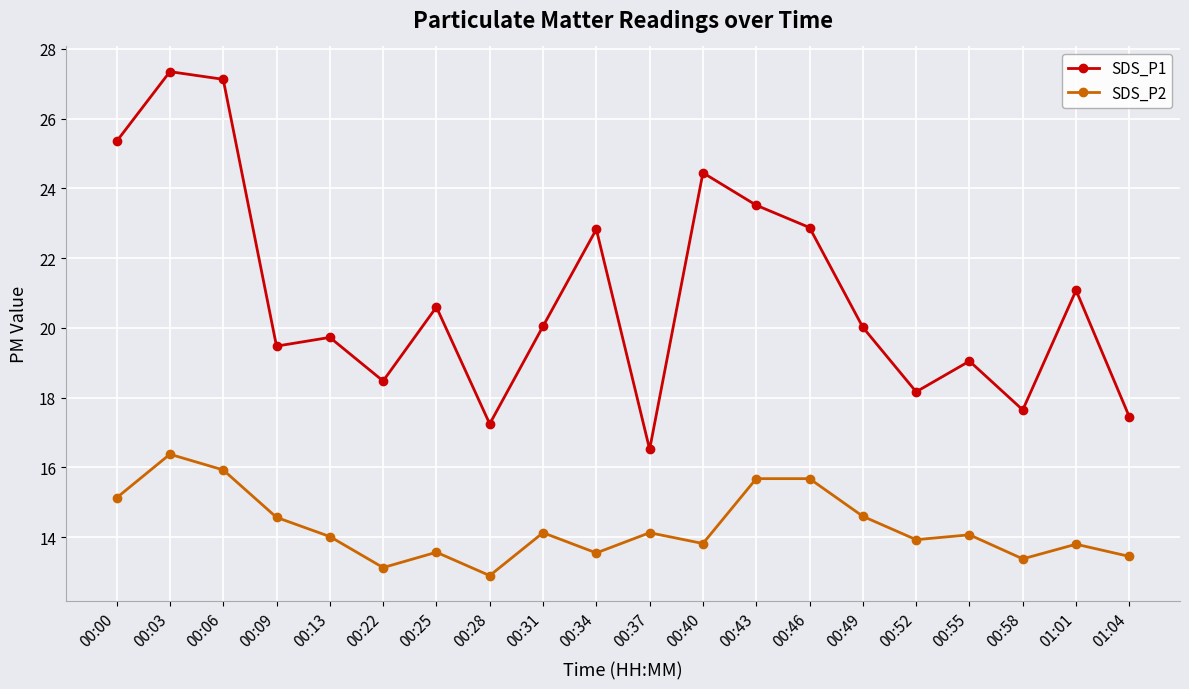

Rank the series by their average value, from lowest to highest.

SDS_P2, SDS_P1